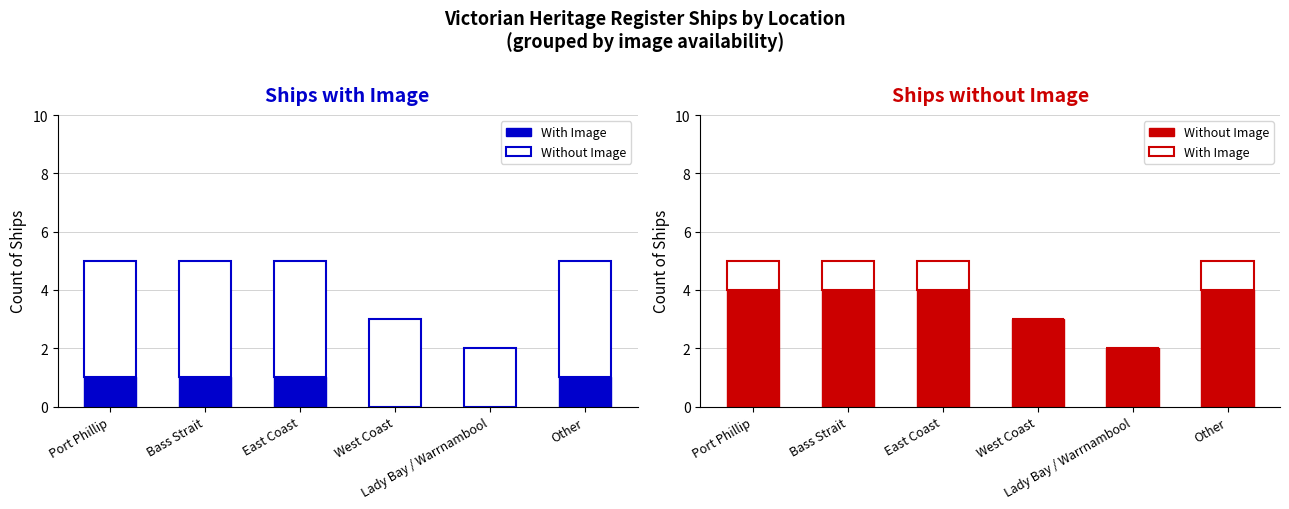

The value of Without Image at East Coast is 4. True or false?

True